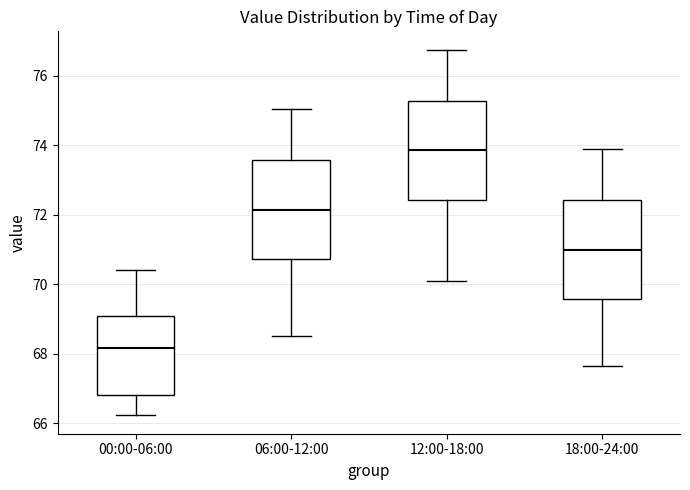

Which box has the lowest median line?

00:00-06:00